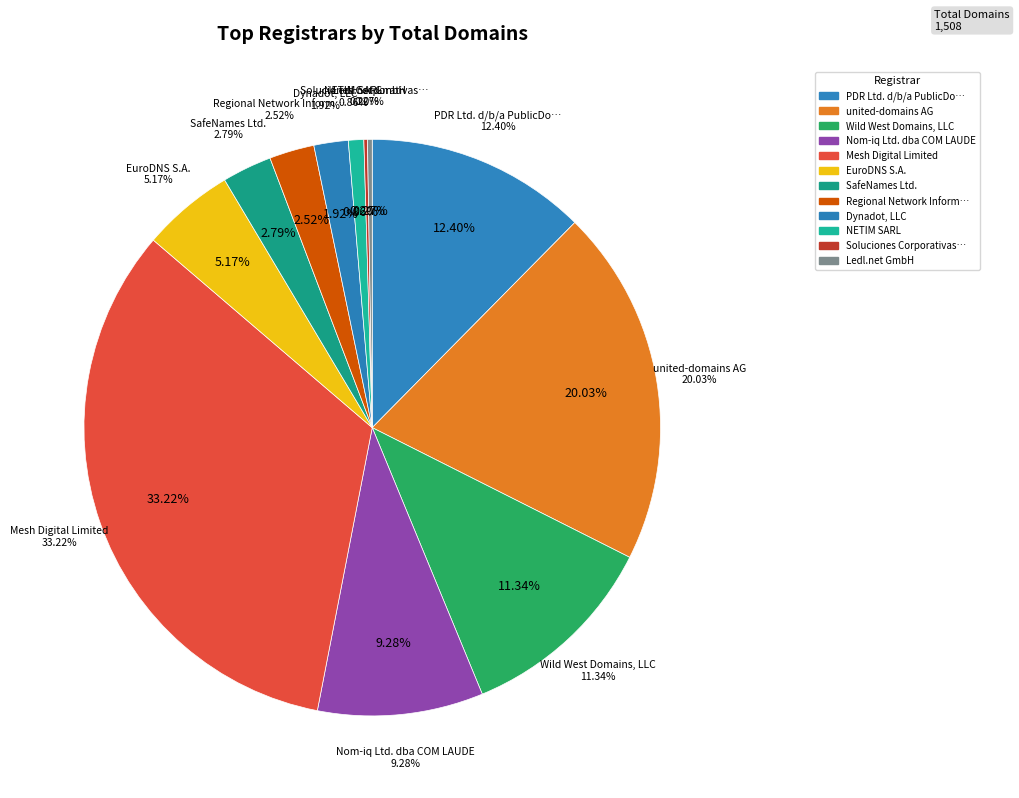

To the nearest percent, what is the difference between the largest and smallest slice percentages?

33%